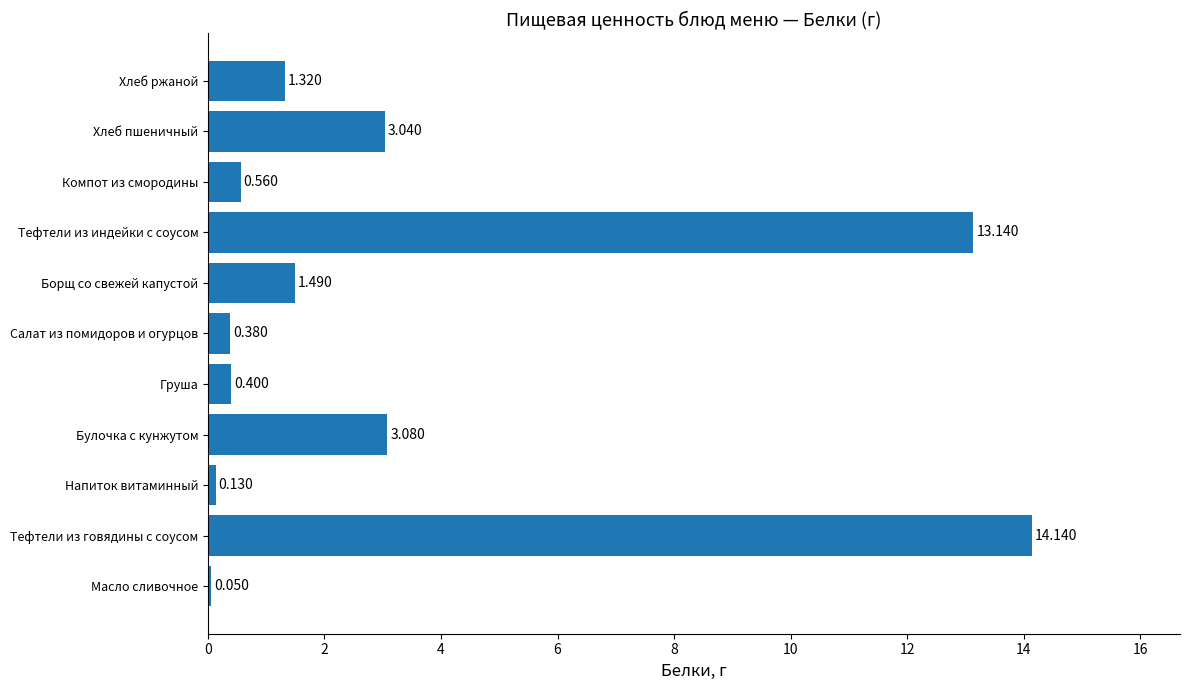

Which category has the highest value across all series?

Тефтели из говядины с соусом